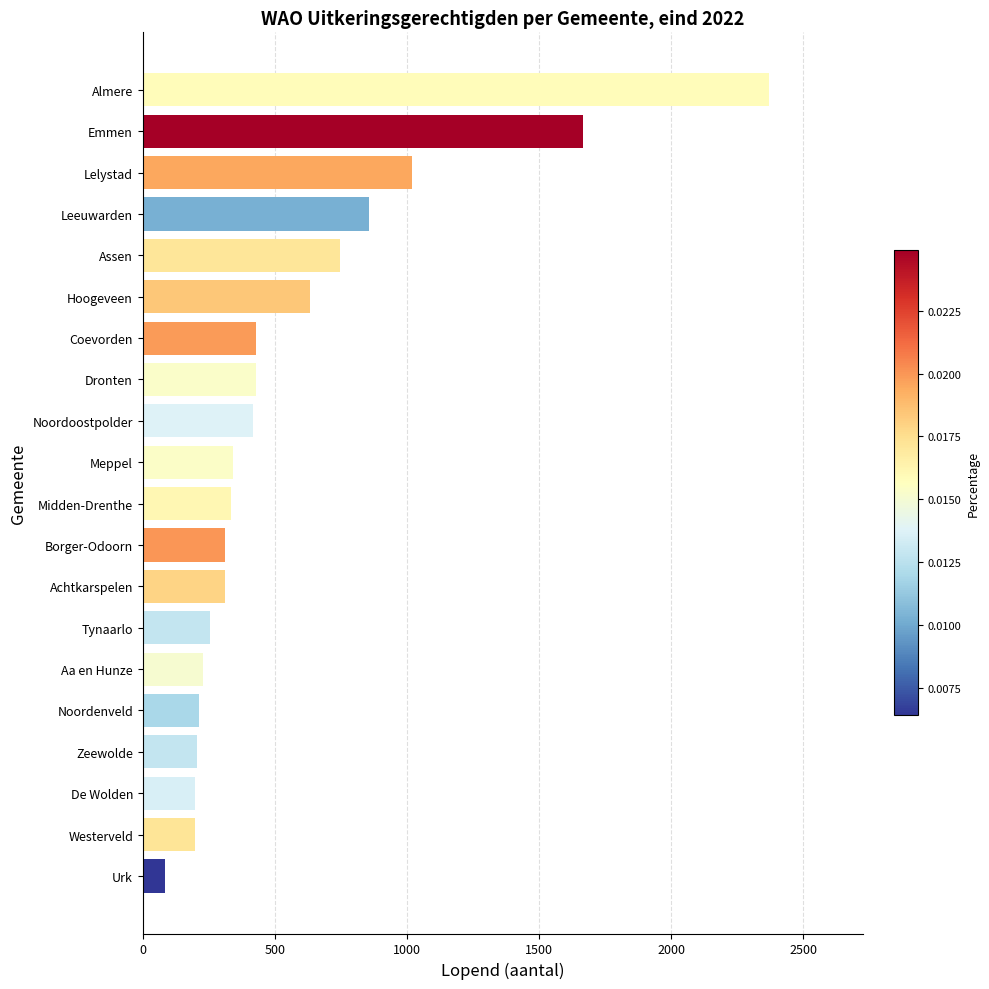

At which category does the chart reach its peak across all series?

Almere